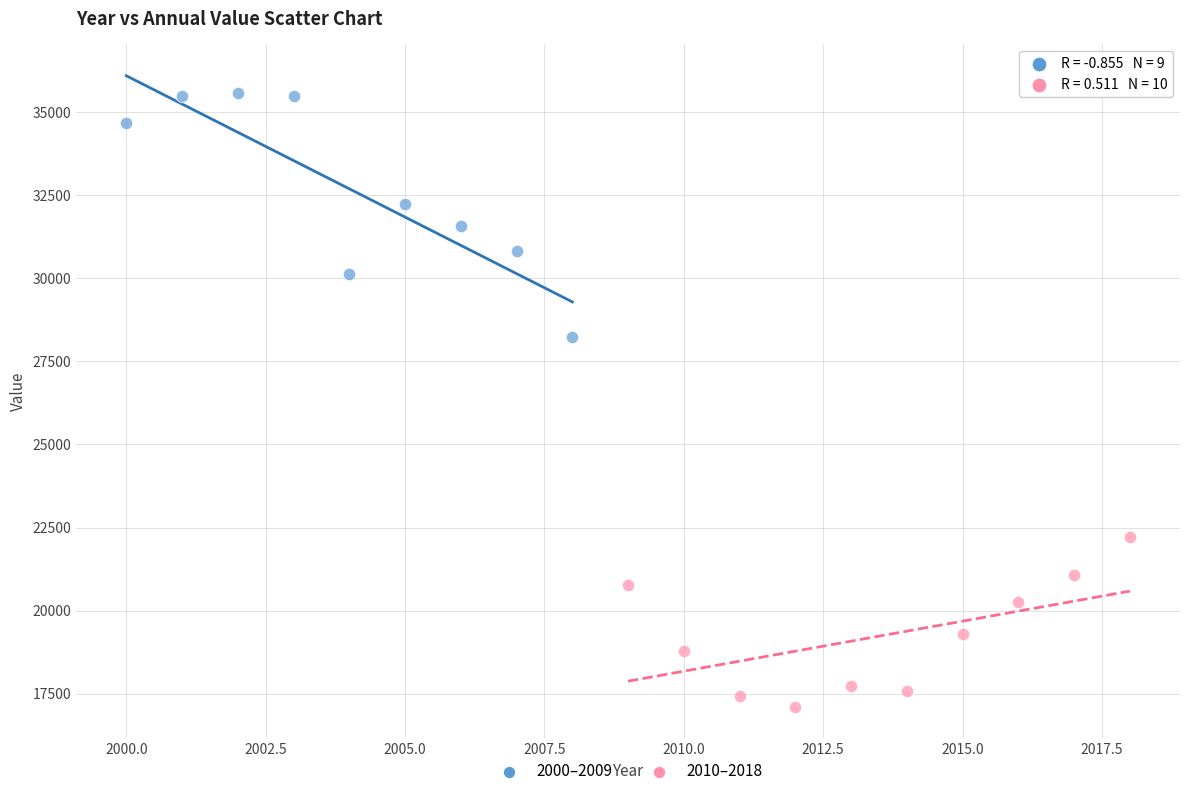

Which series contains the lowest Y value?

2010–2018